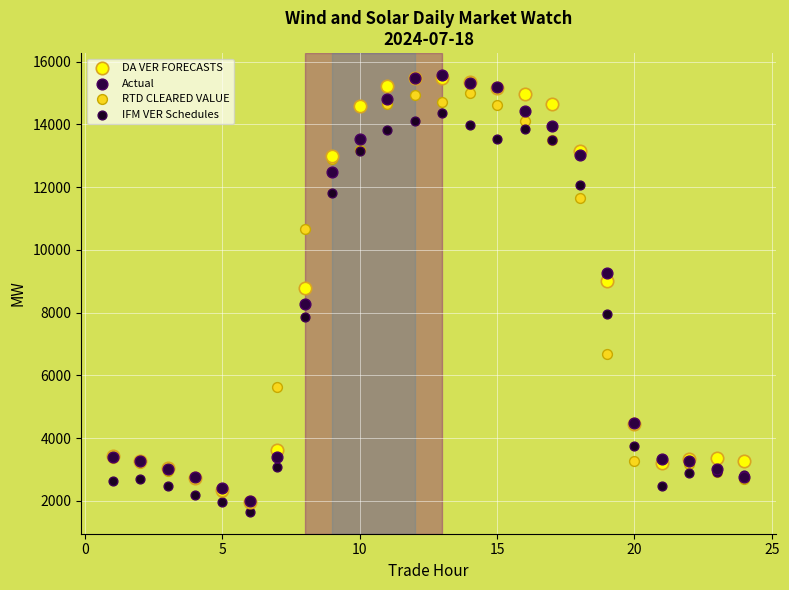

Which series has the widest spread of Y values?

Actual